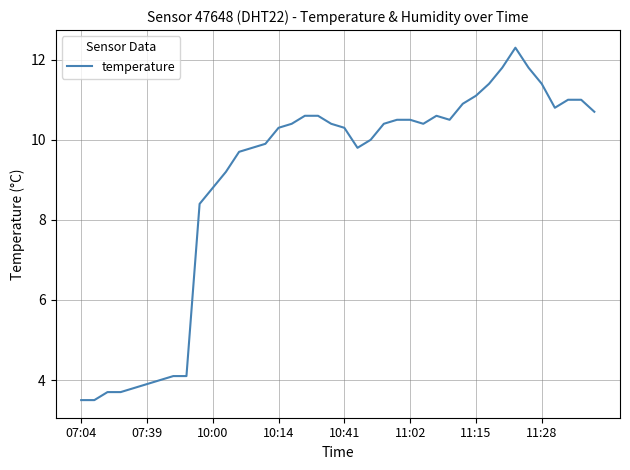

What is the smallest value displayed?

3.5